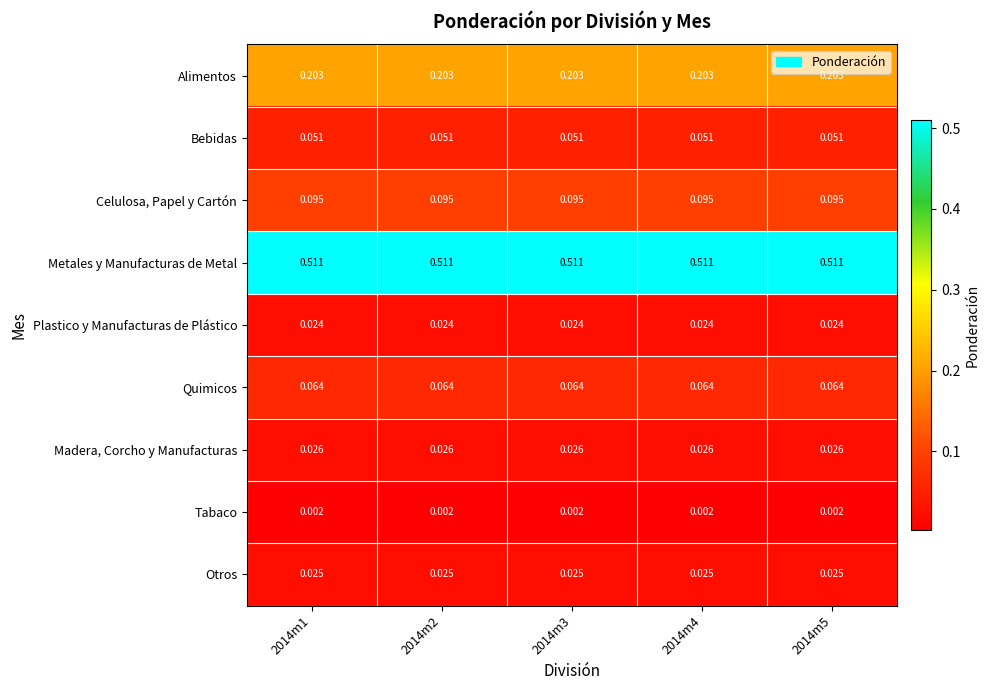

At 2014m5, list the series in order from largest to smallest.

Metales y Manufacturas de Metal, Alimentos, Celulosa, Papel y Cartón, Quimicos, Bebidas, Madera, Corcho y Manufacturas, Otros, Plastico y Manufacturas de Plástico, Tabaco